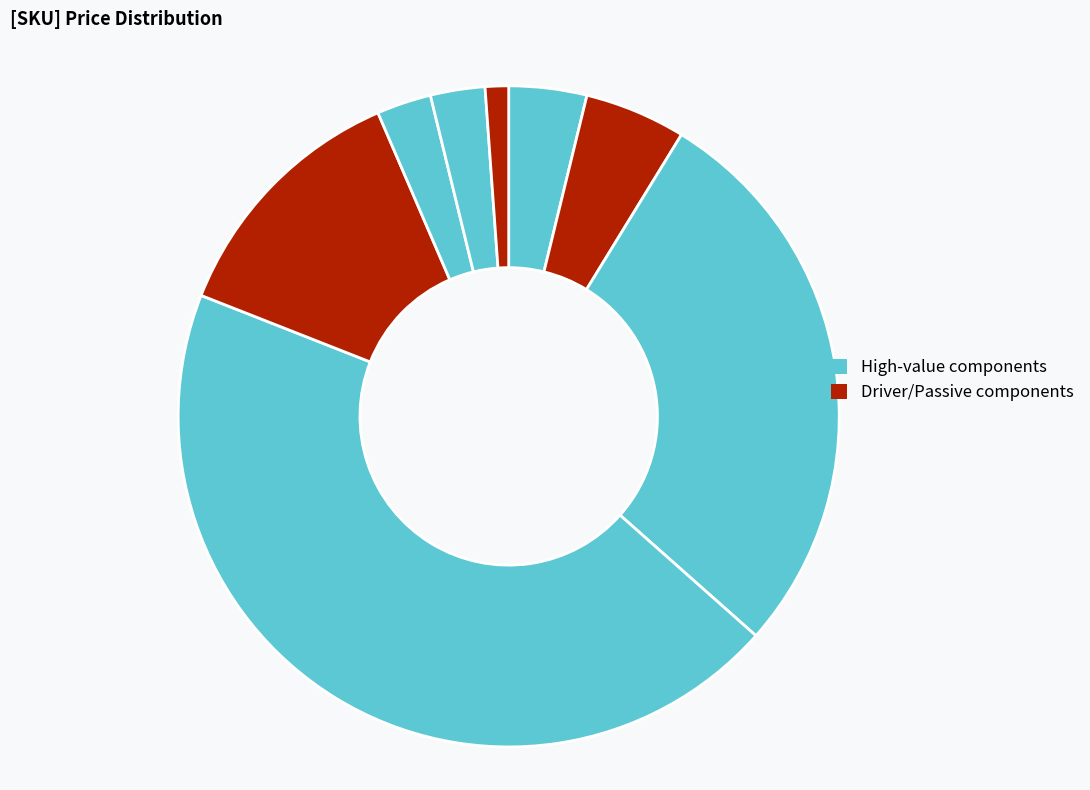

How many slices are in this pie chart?

8